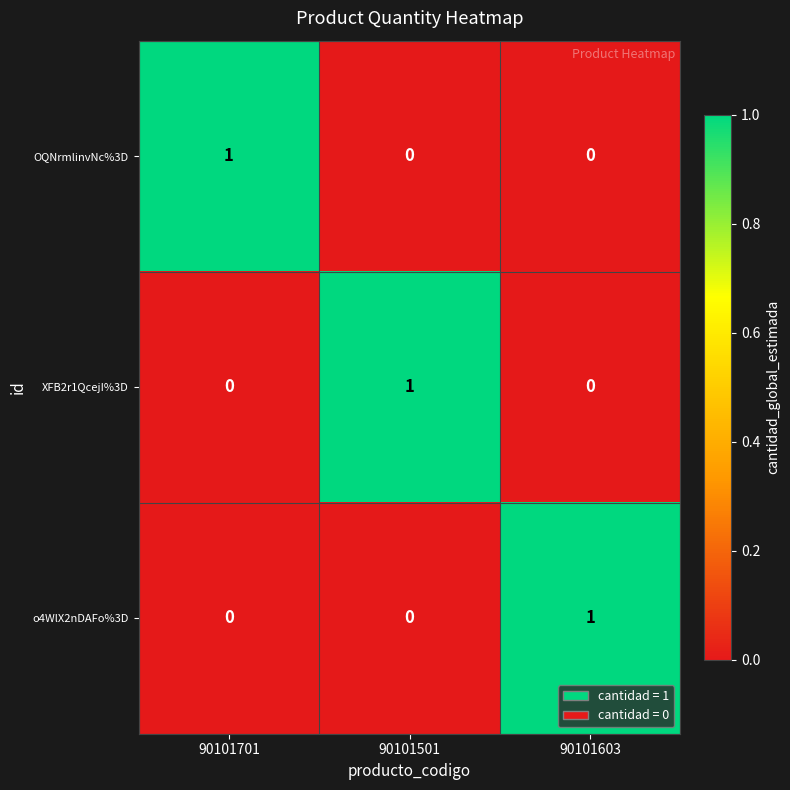

At how many categories does at least one series exceed 0?

3